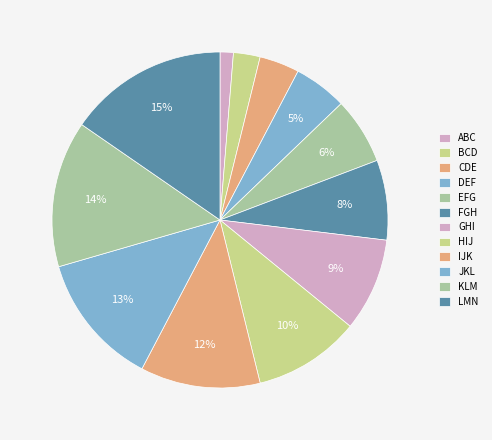

Approximately how many times larger is the value at GHI compared to BCD?

3.5